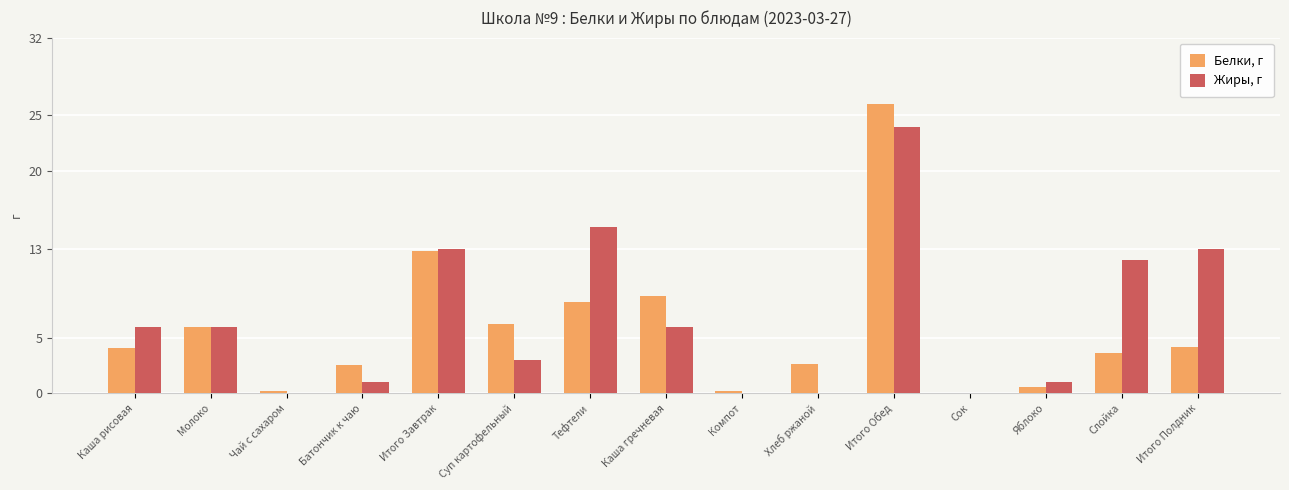

True or false: Жиры, г has a value of 1.0 at Яблоко.

True